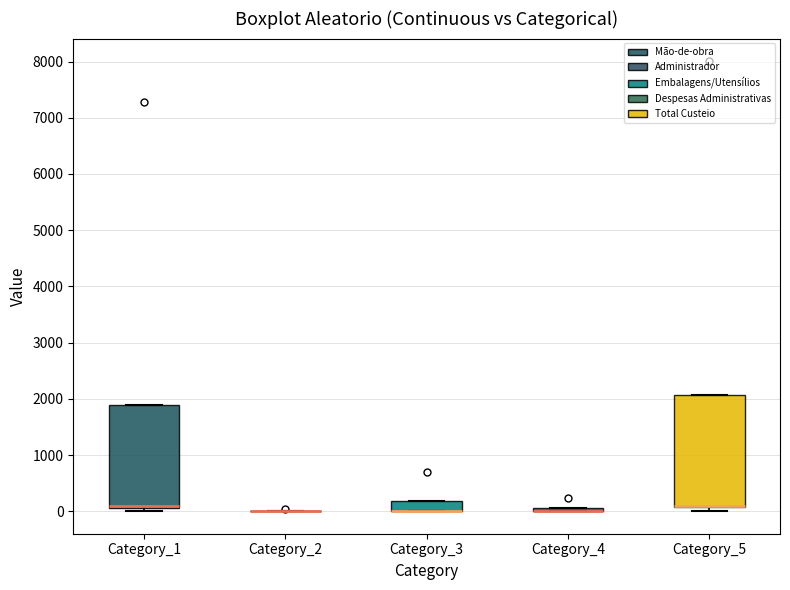

Comparing the boxes themselves (not the whiskers), which one is the tallest?

Category_5